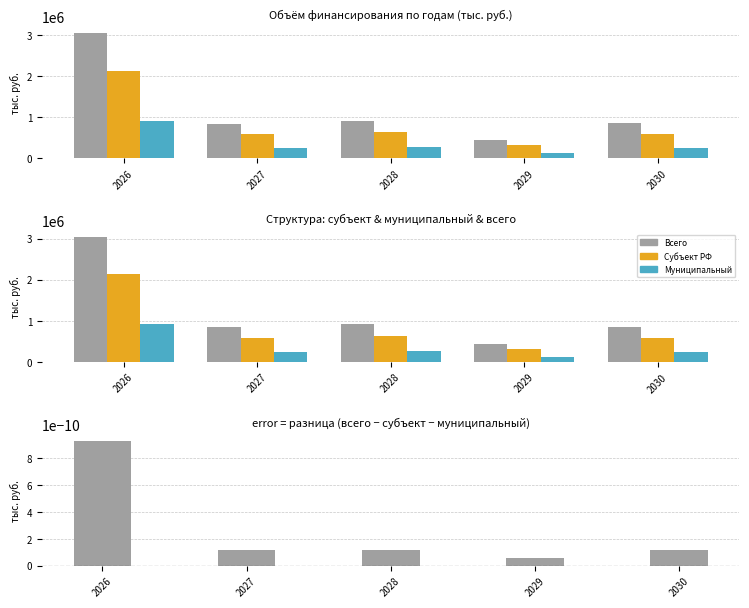

Reading left to right, list all the values displayed in this chart.

финансовые средства - всего: 2026=3045421.0	2027=841305.4	2028=916058.2	2029=442505.0	2030=845521.8
средства бюджета субъекта: 2026=2131773.3	2027=588913.8	2028=641240.7	2029=309753.5	2030=591865.3
средства бюджета муниципального образования: 2026=913647.6	2027=252391.6	2028=274817.5	2029=132751.5	2030=253656.6
Разница (всего - субъект - муниципальный): 2026=0.0	2027=0.0	2028=0.0	2029=0.0	2030=0.0